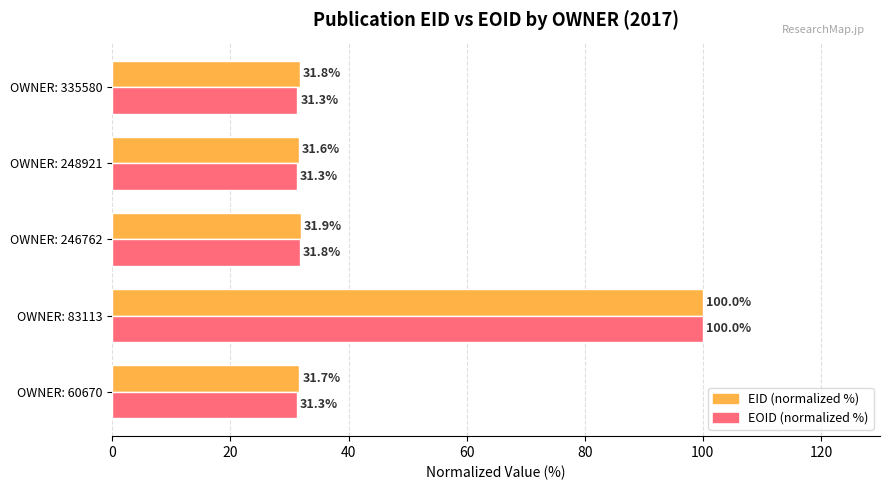

What is the maximum value shown in the chart?

100.0